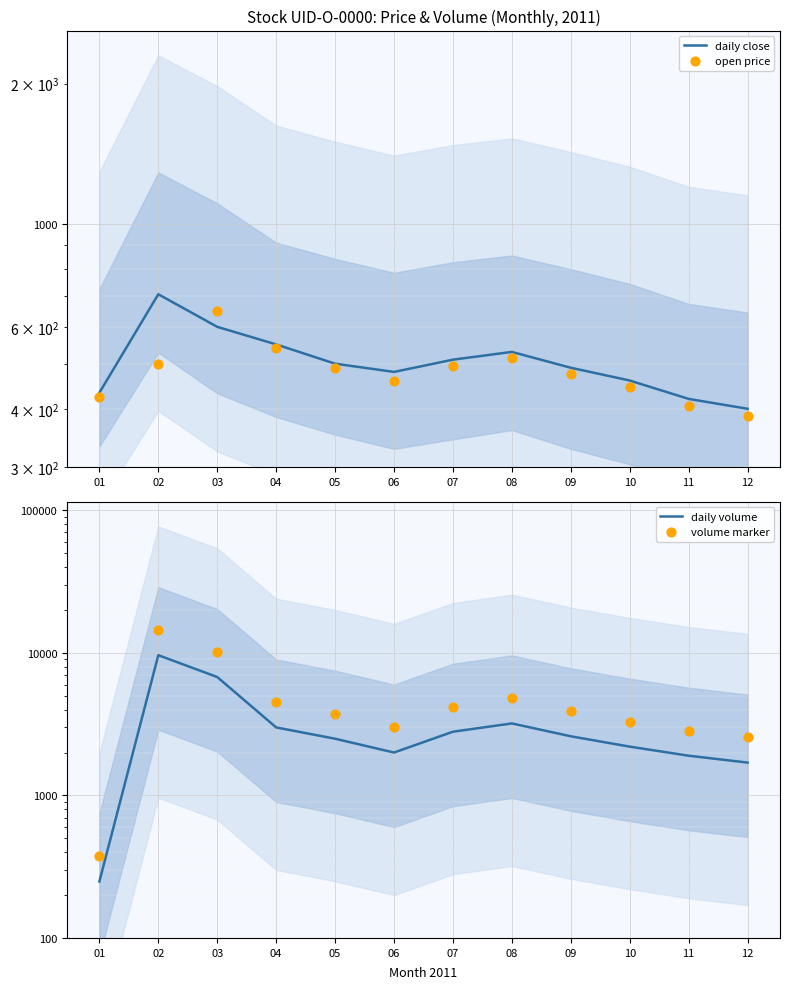

What are all the series names shown in the legend?

daily close, open price, daily volume, volume marker